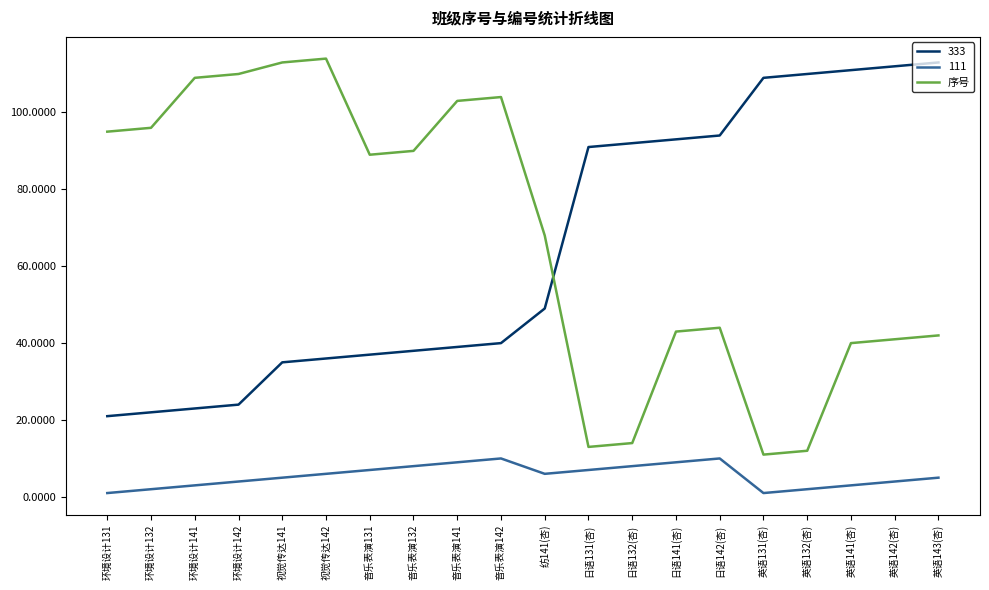

What is the difference between the maximum and minimum values in the 序号 series?

103